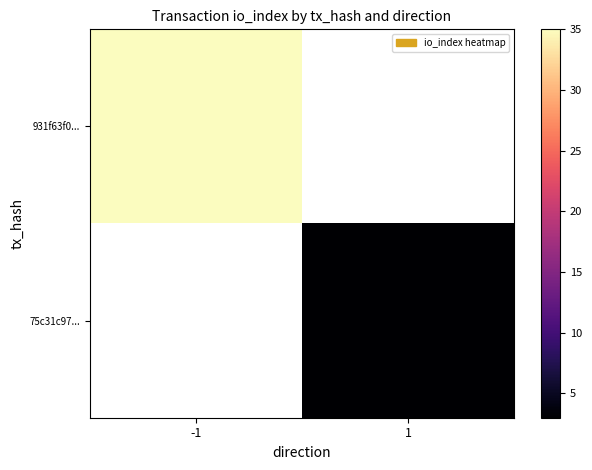

At how many categories does at least one series exceed 8?

1